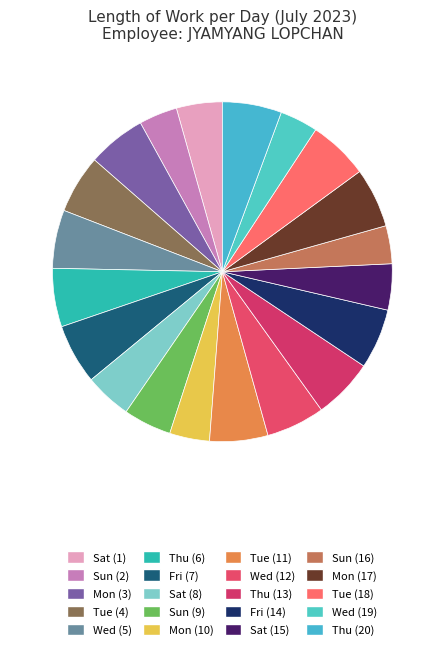

How many segments does this pie chart have?

20